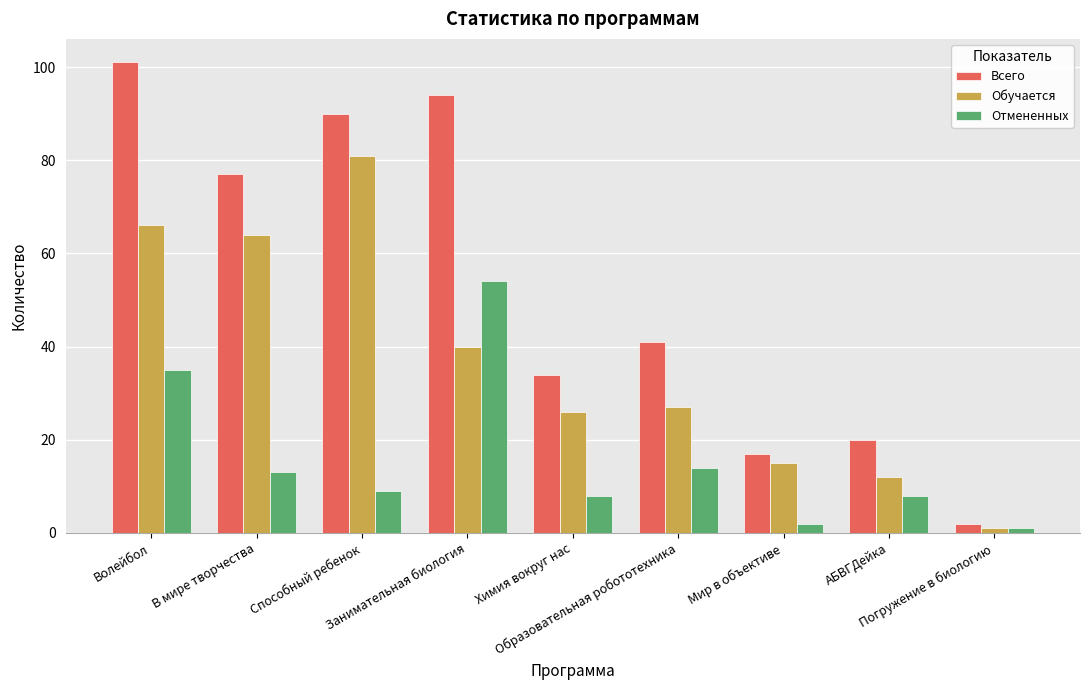

List the series in order of their overall mean, highest first.

Всего, Обучается, Отмененных